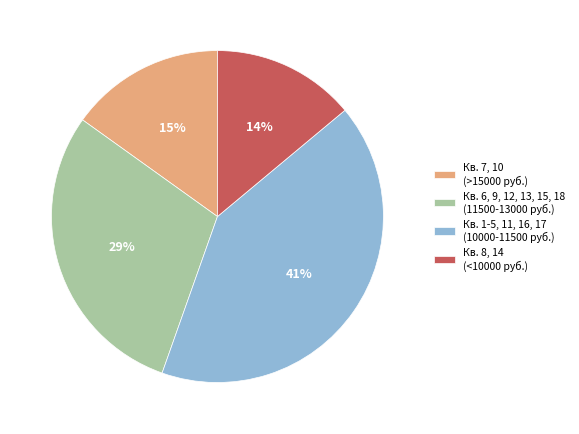

Does any single category account for the majority?

No